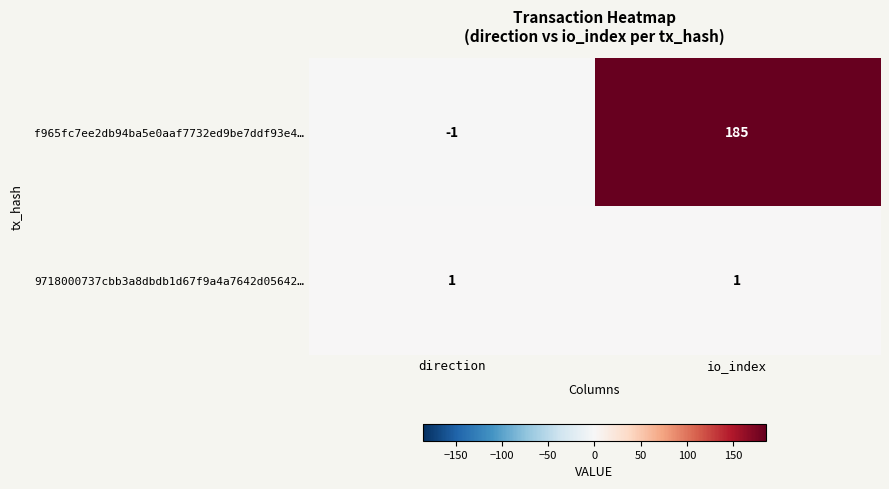

Reading left to right, transcribe all the data shown in this chart.

f965fc7ee2db94ba5e0aaf7732ed9be7ddf93e4…: -1	185
9718000737cbb3a8dbdb1d67f9a4a7642d05642…: 1	1